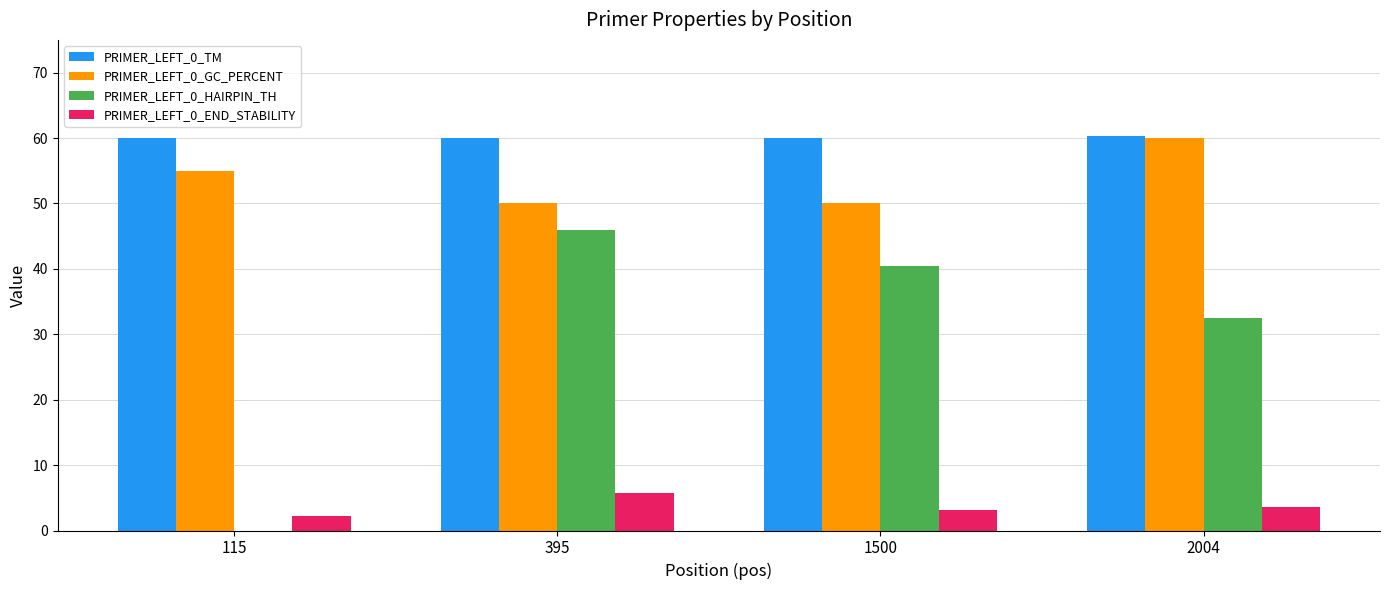

What is the spread (max minus min) of values at 115?

60.0